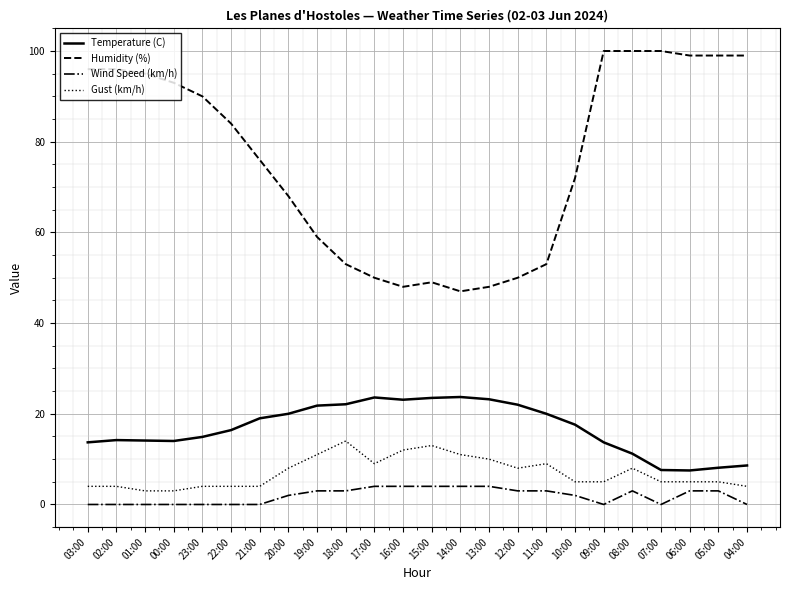

What is the total value across all series at 11:00?

85.0